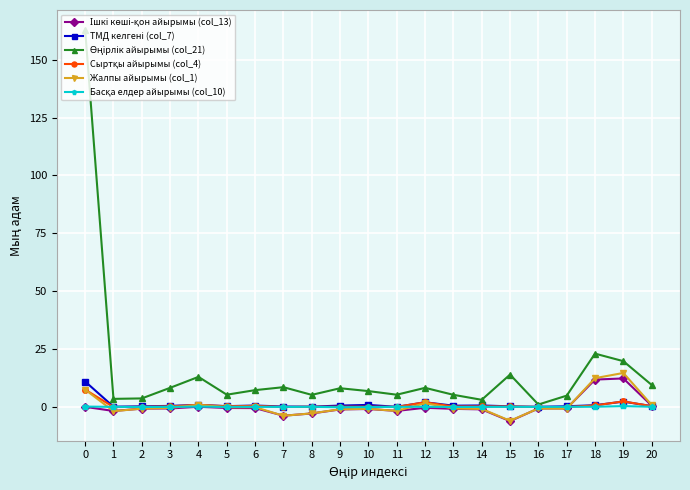

The Жалпы айырымы (col_1) series shows 14.6 at 19. True or false?

True